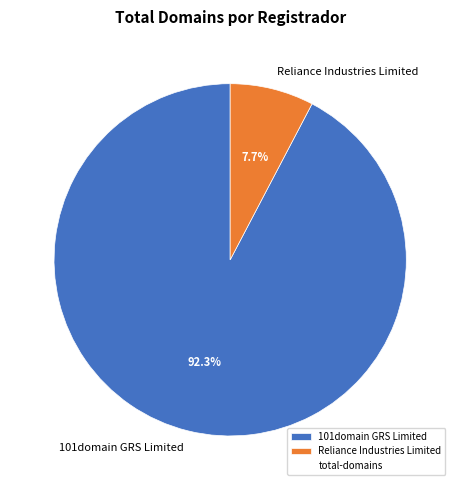

To the nearest percent, what portion does 101domain GRS Limited represent?

92%